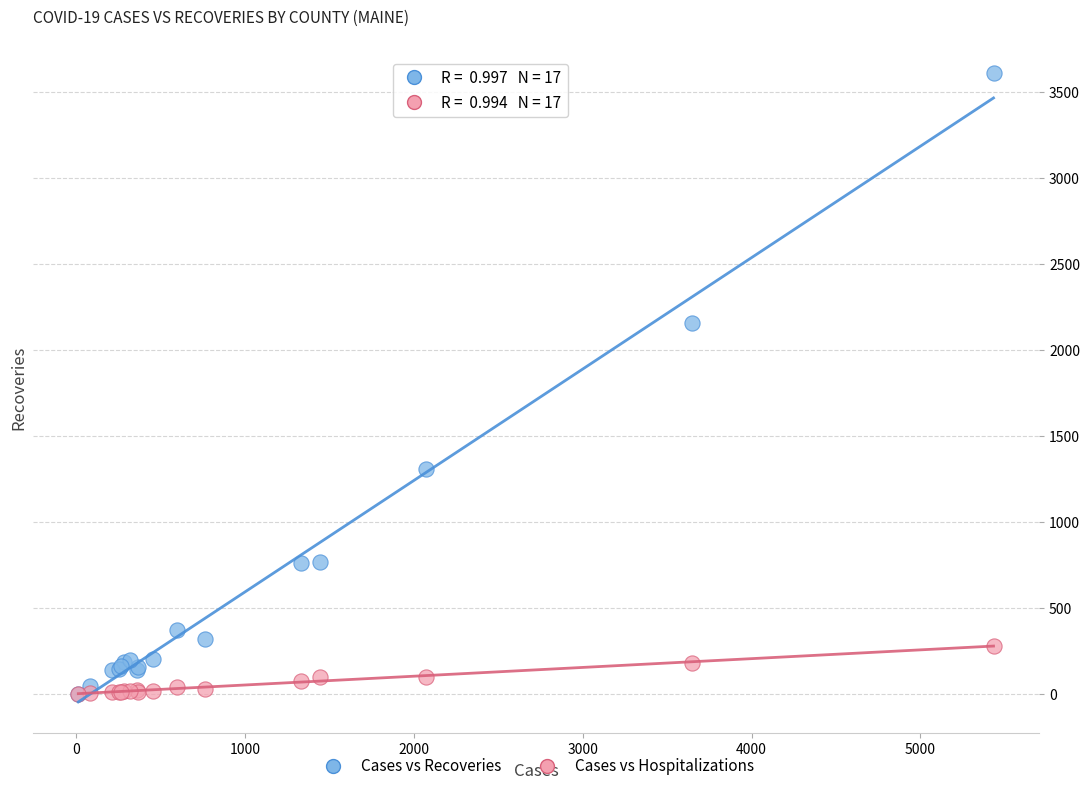

Which series contains the highest Y value?

Cases vs Recoveries